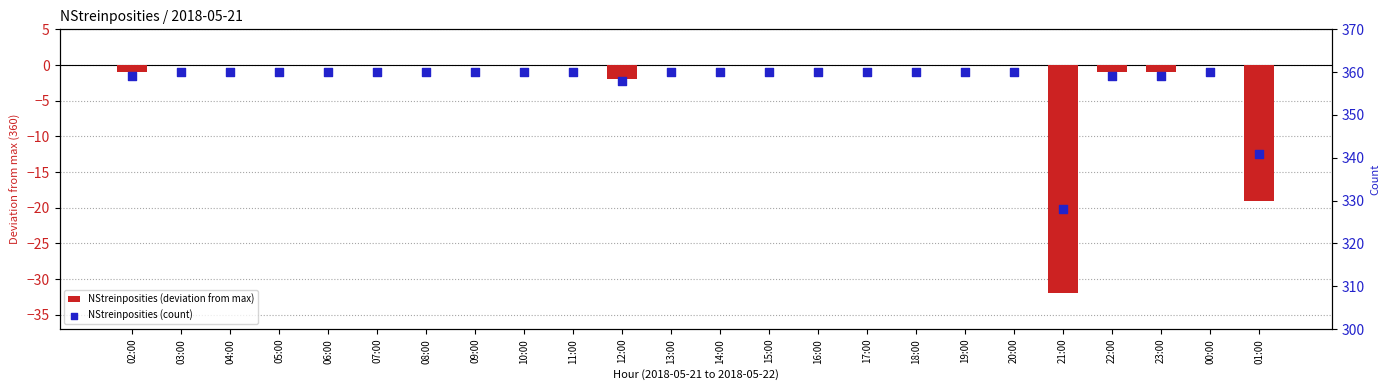

Which series has the largest total across all categories?

NStreinposities (count)